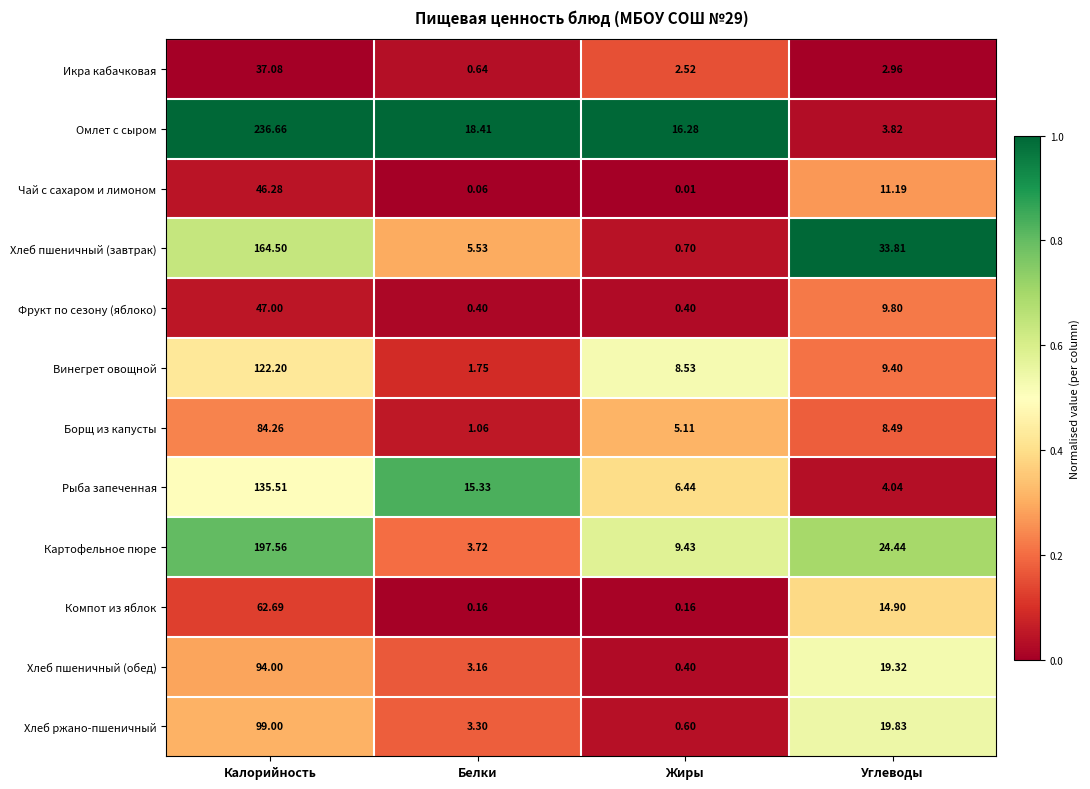

What is the spread (max minus min) of values at Жиры?

16.3